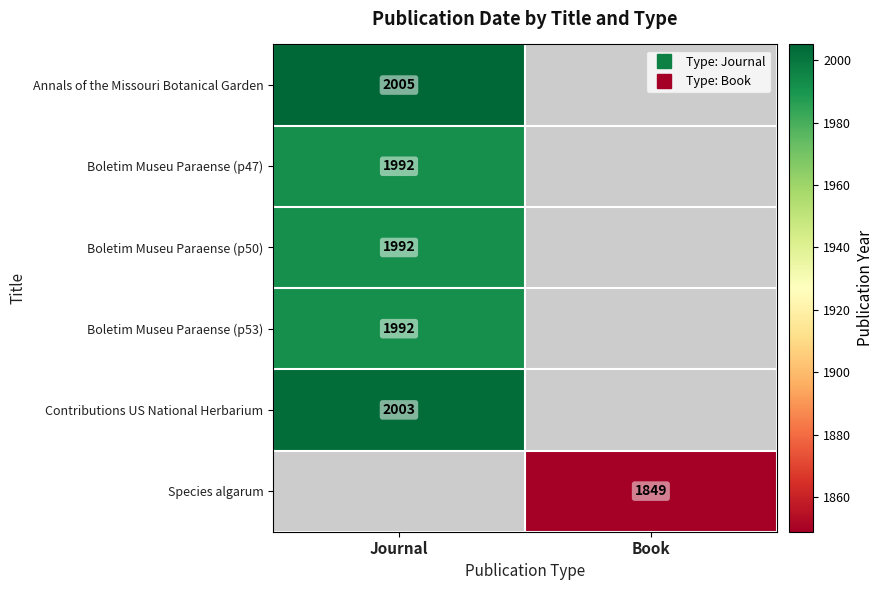

What is the spread (max minus min) of values at Journal?

13.0